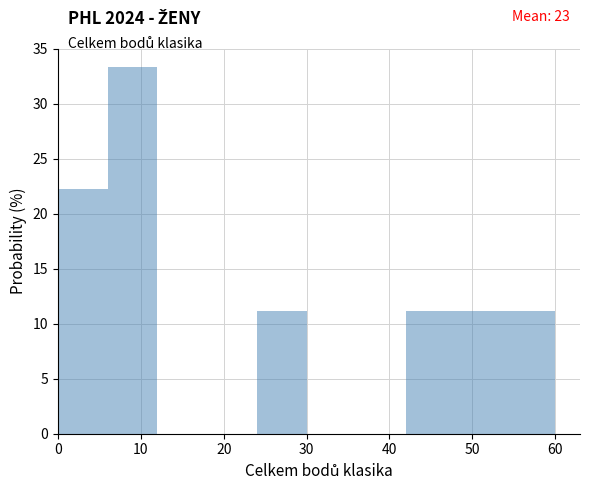

Which range on the x-axis has the tallest bar?

6 to 12